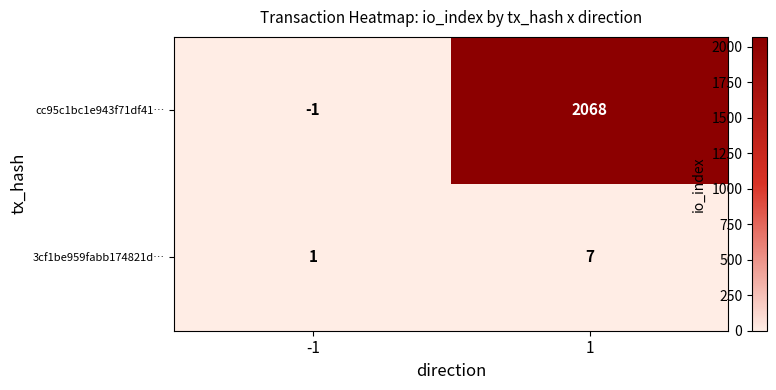

What is the highest value of the cc95c1bc1e943f71df41… series?

2068